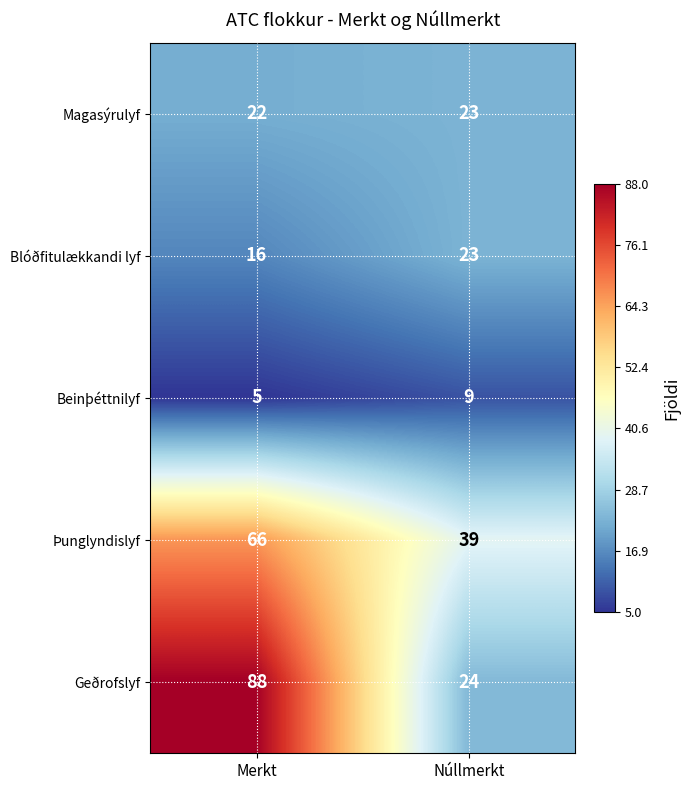

Which series has the largest total across all categories?

Geðrofslyf